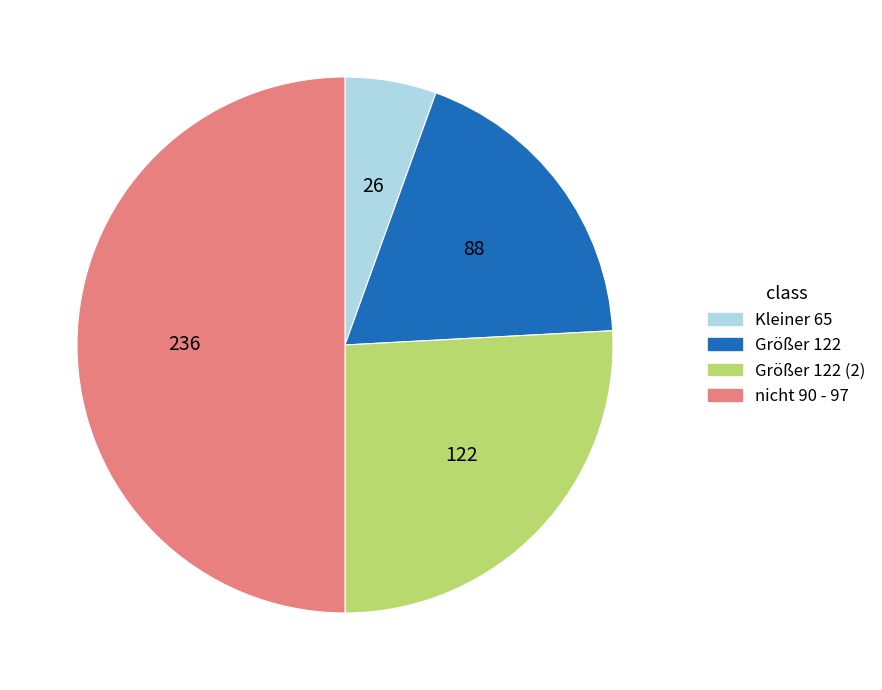

Do Größer 122 (2) and Kleiner 65 together represent more than half of the pie?

No